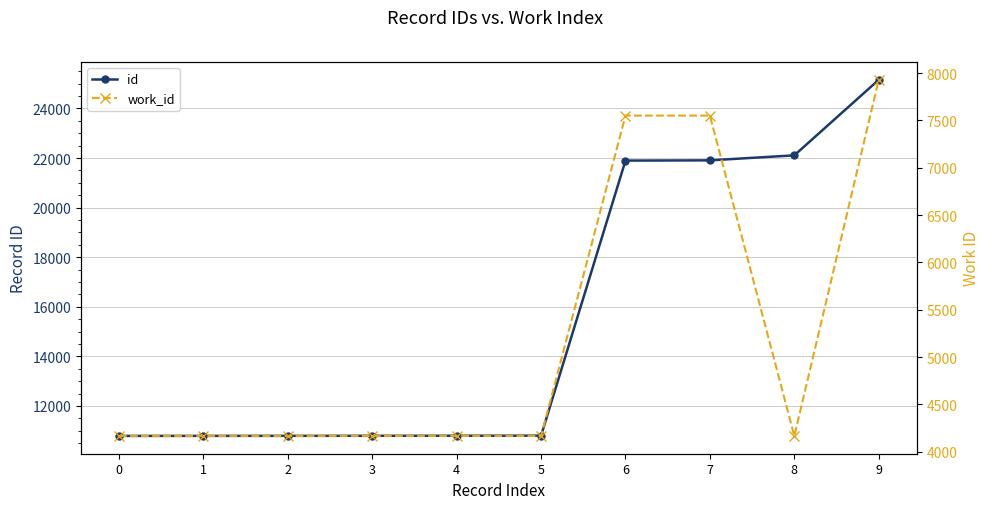

What is the sum of all work_id values?

52200